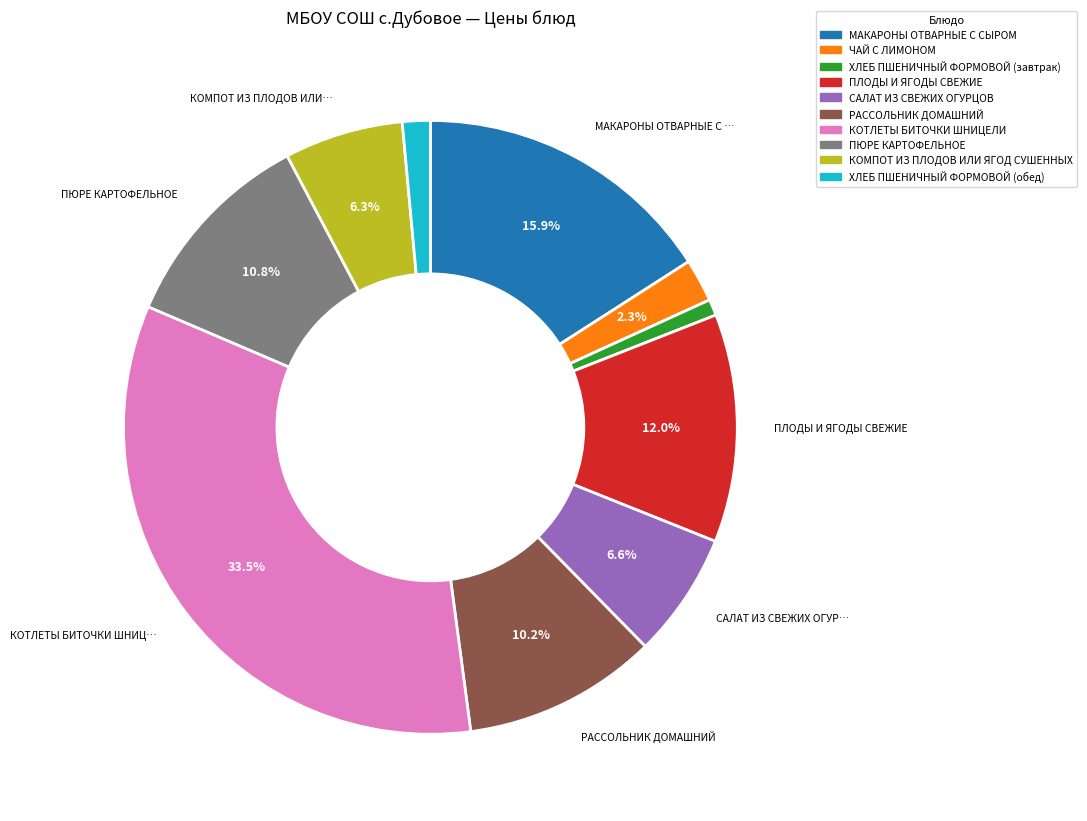

Is it true that САЛАТ ИЗ СВЕЖИХ ОГУРЦОВ is 7% of the pie?

True